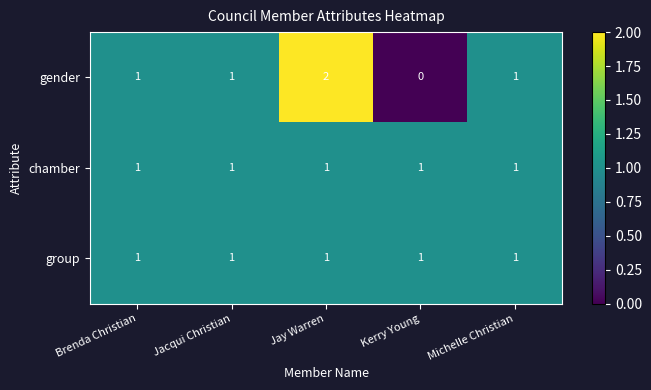

Which series changed the most between Kerry Young and Michelle Christian?

gender